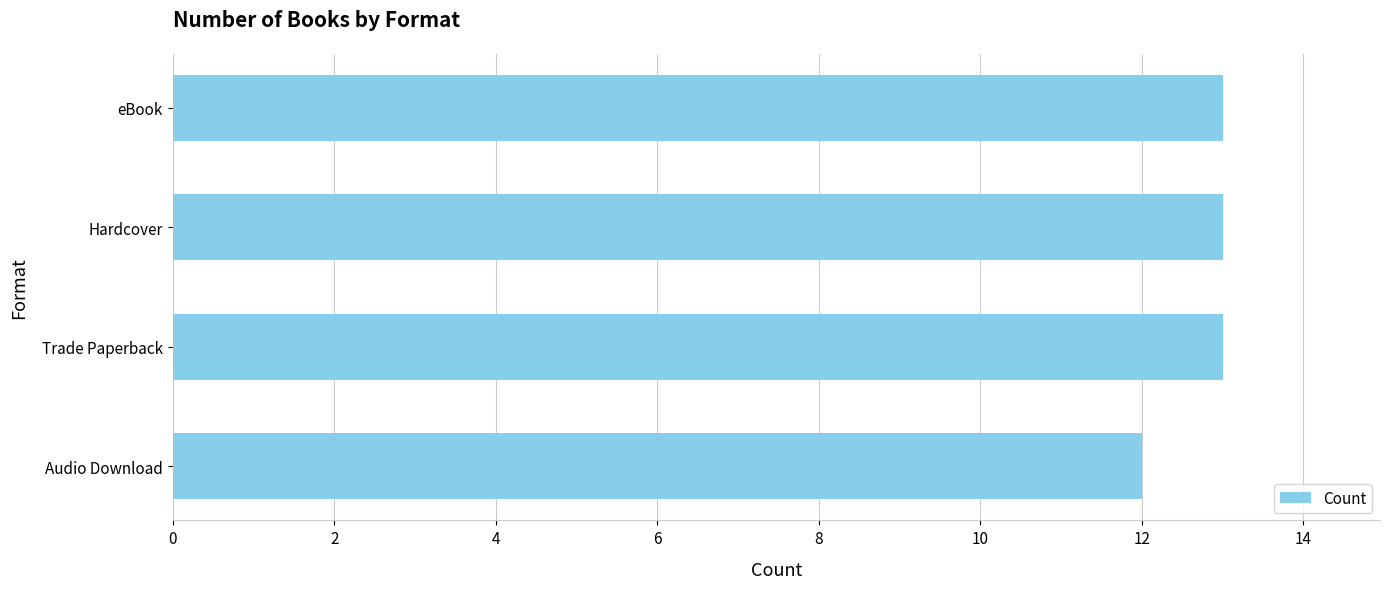

Reading top to bottom, extract all data points from this chart.

13	13	13	12